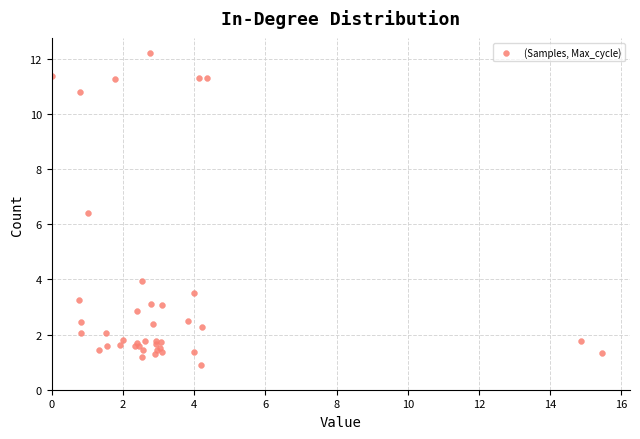

What Y value in the scatter plot is closest to 6?

6.4